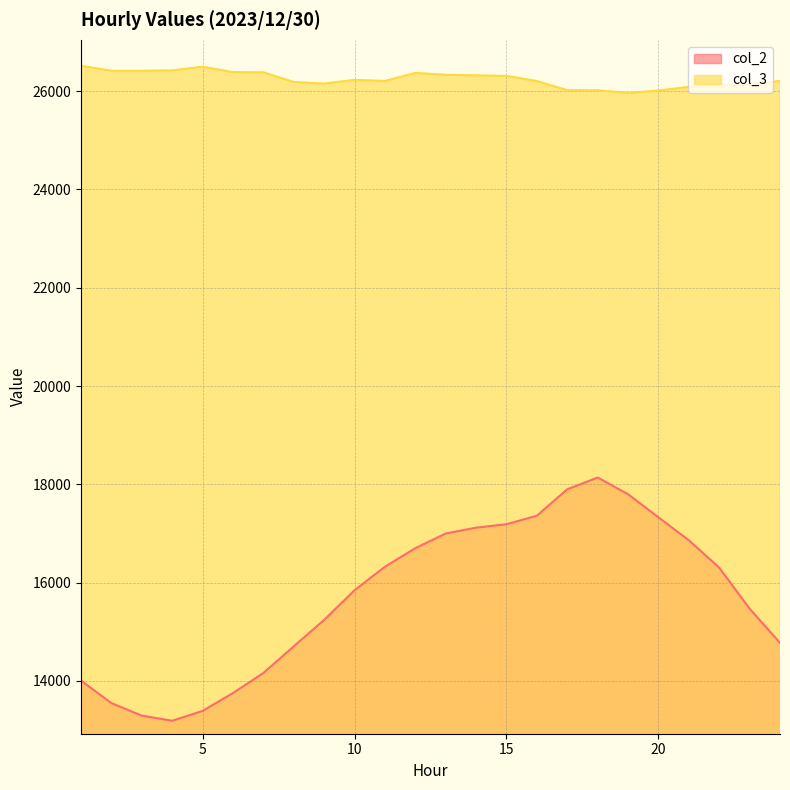

True or false: col_3 and col_2 cross at least once.

False